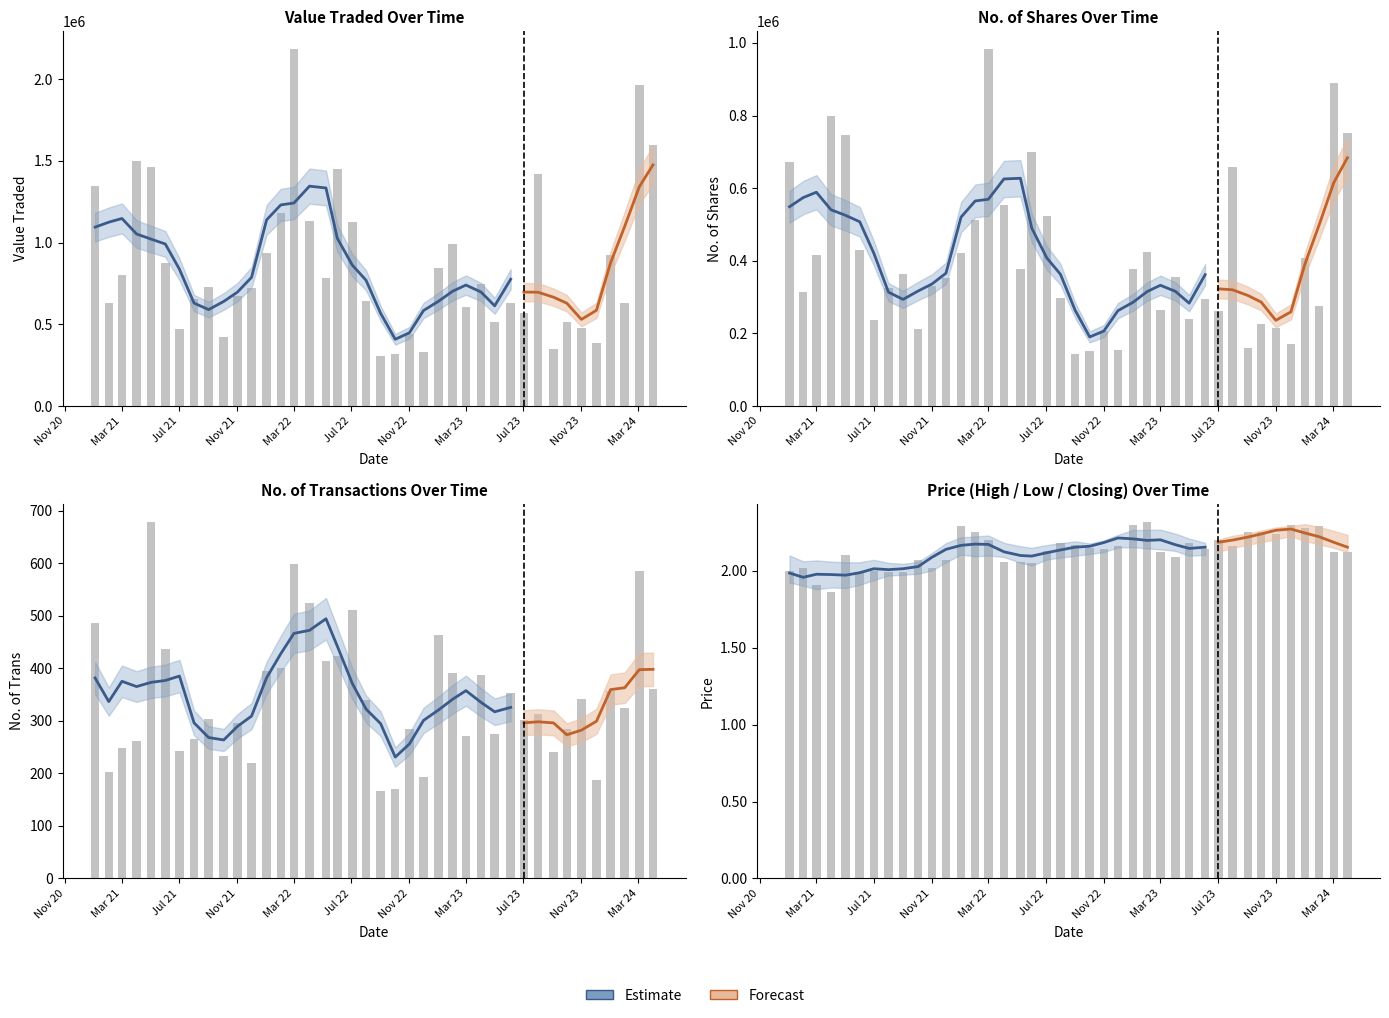

At how many categories does at least one series exceed 2181237?

1